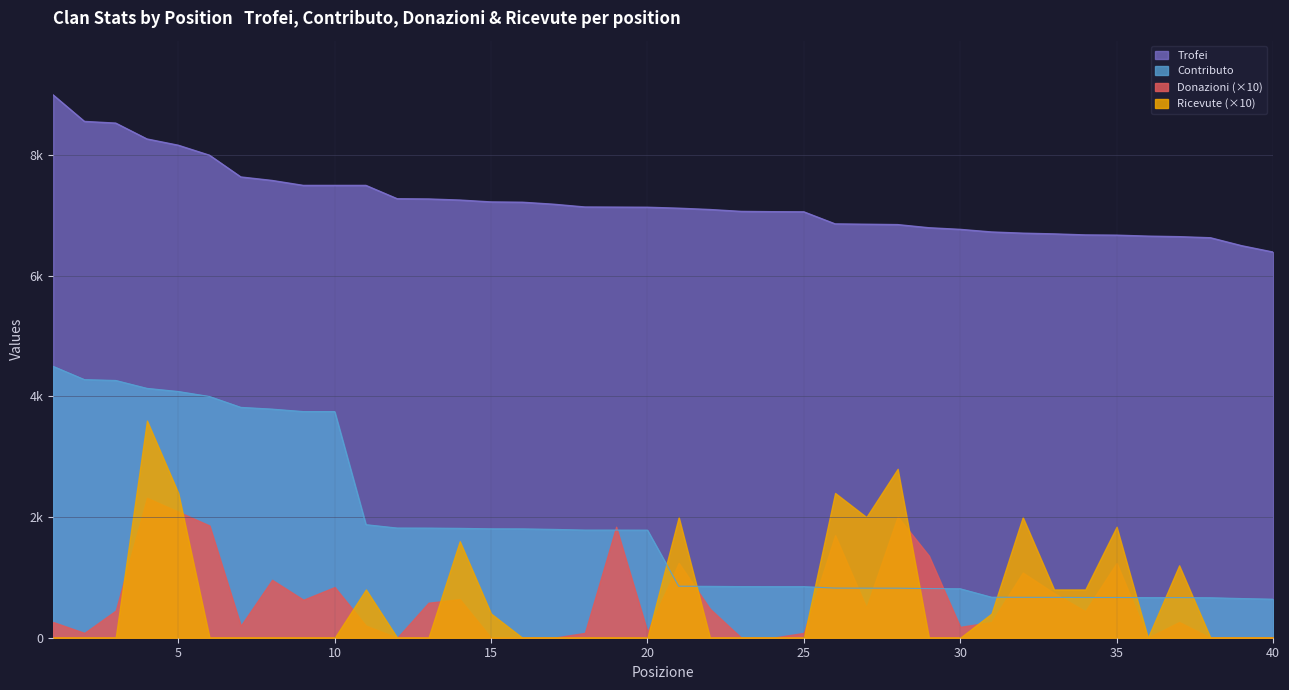

The Contributo series shows 1077 at 40. True or false?

False